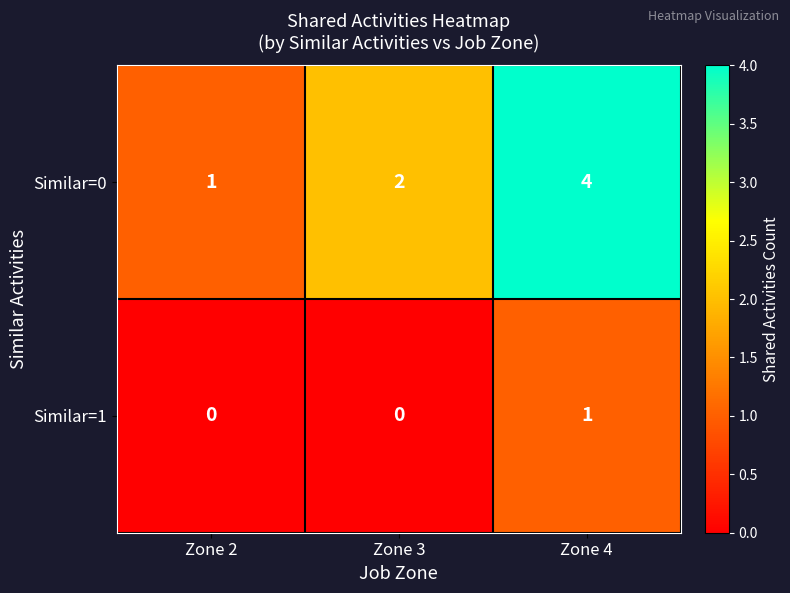

List the series in order of their peak value, highest first.

Similar=0, Similar=1